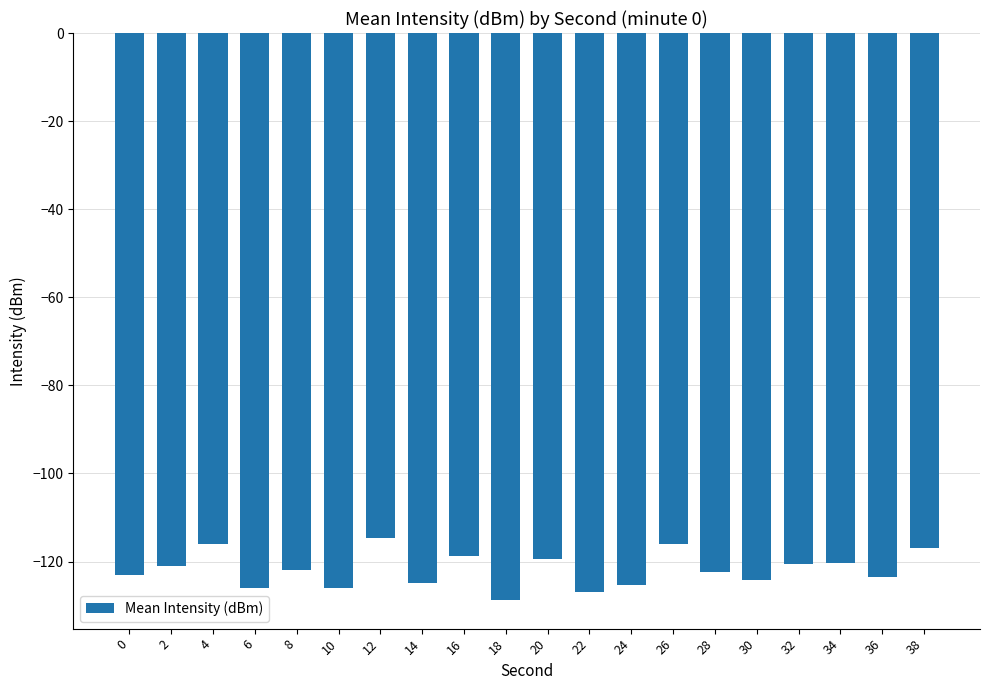

What is the value of the 9th bar from the left?

-118.7